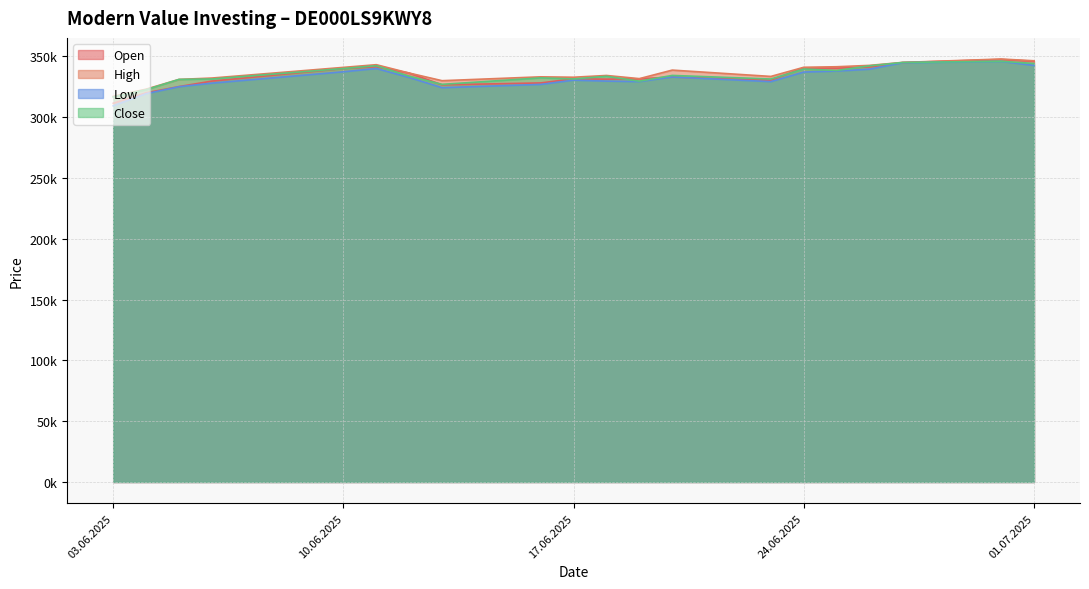

How many interior local peaks does the Close series have?

6